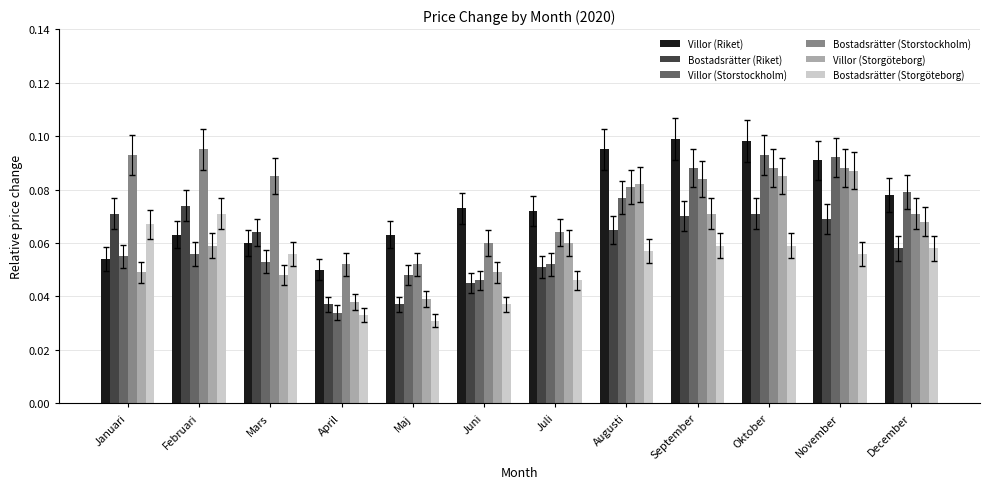

What are all the series names shown in the legend?

Villor (Riket), Bostadsrätter (Riket), Villor (Storstockholm), Bostadsrätter (Storstockholm), Villor (Storgöteborg), Bostadsrätter (Storgöteborg)